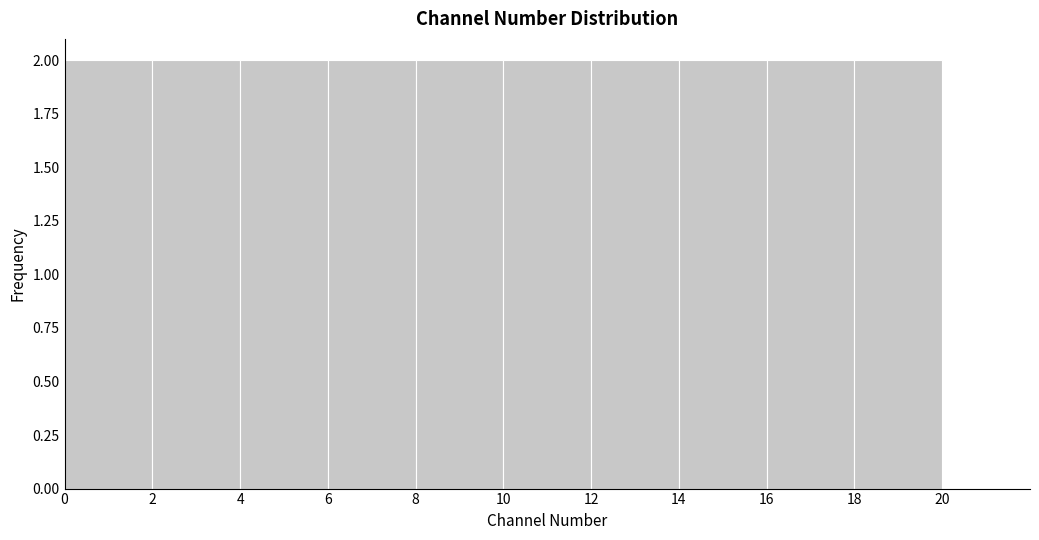

What is the height of the bar covering 6 to 8 on the x-axis? The values are not printed on the chart, so give them approximately, as read against the axis.

2